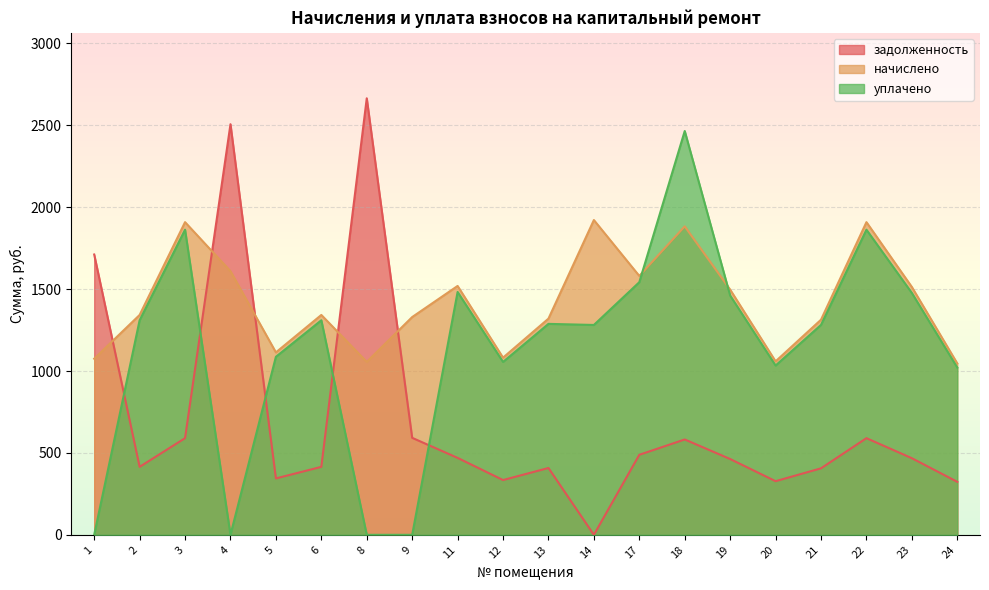

How many positive values does the задолженность series have?

19